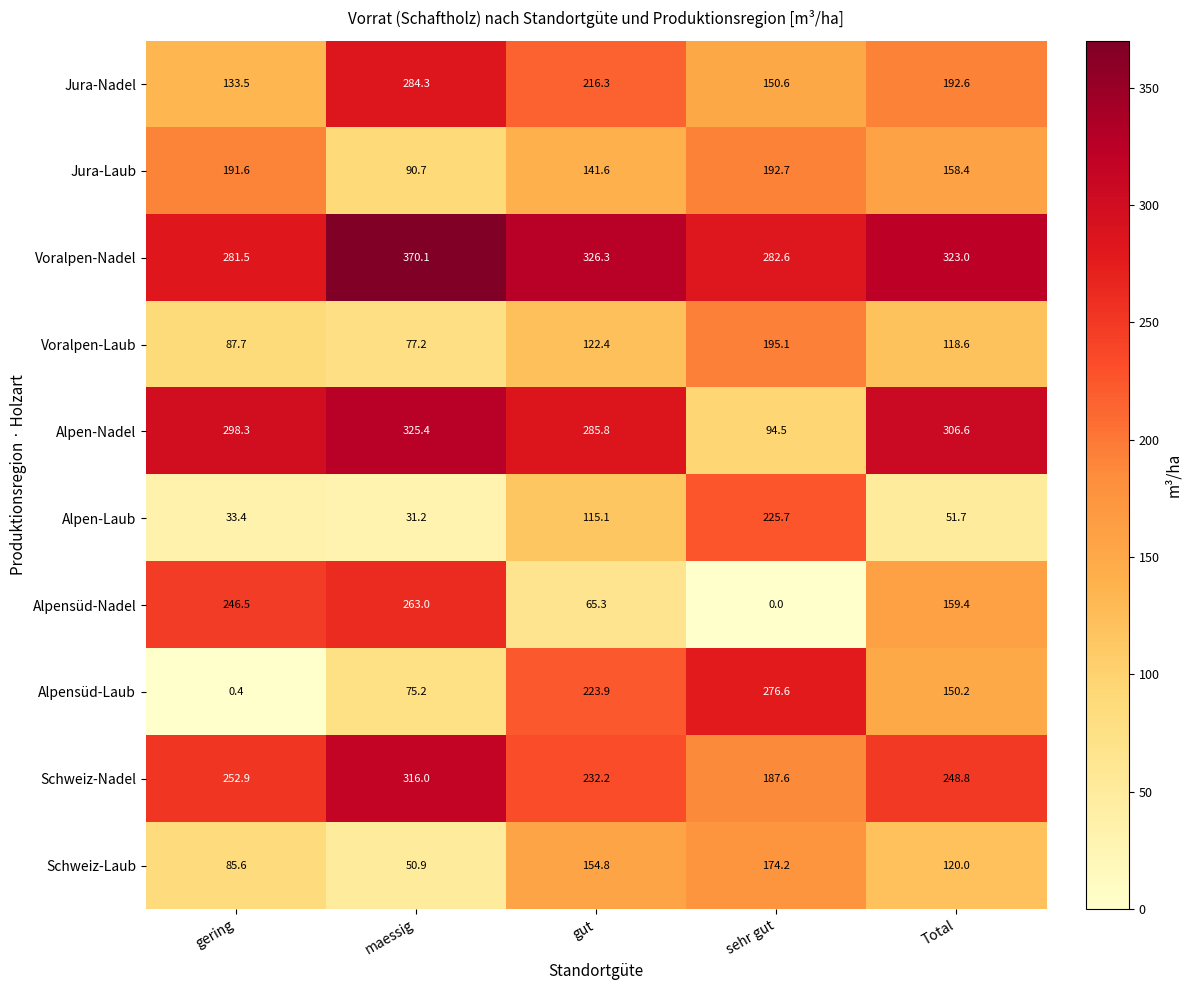

At how many categories does at least one series exceed 96?

5